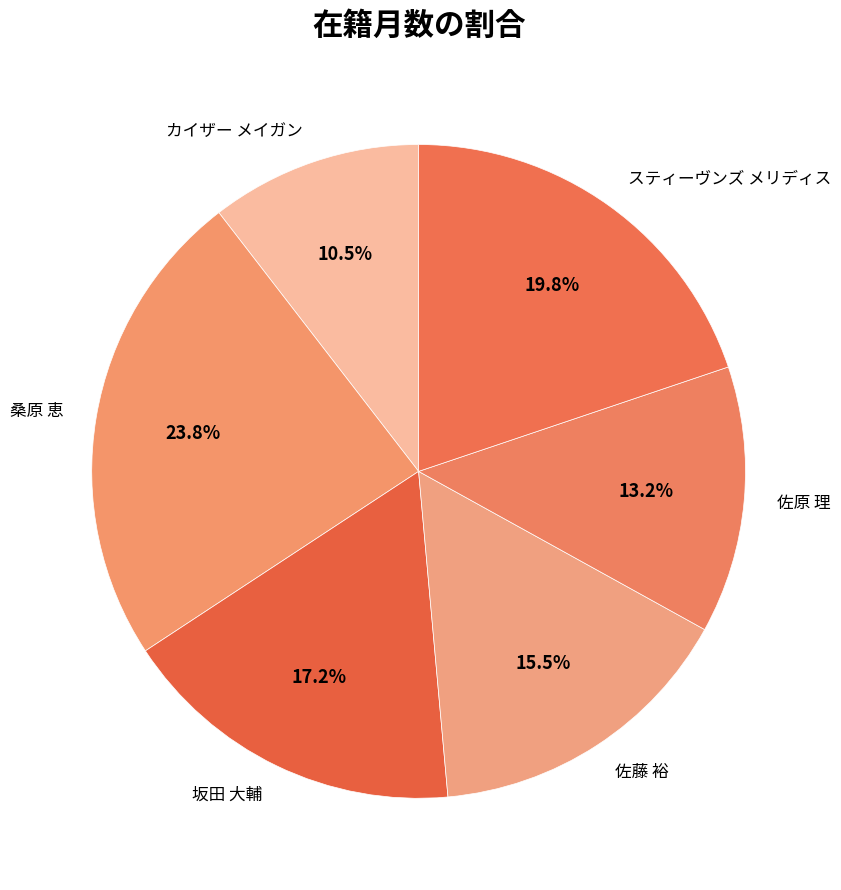

What is the largest slice in the pie chart?

桑原 恵